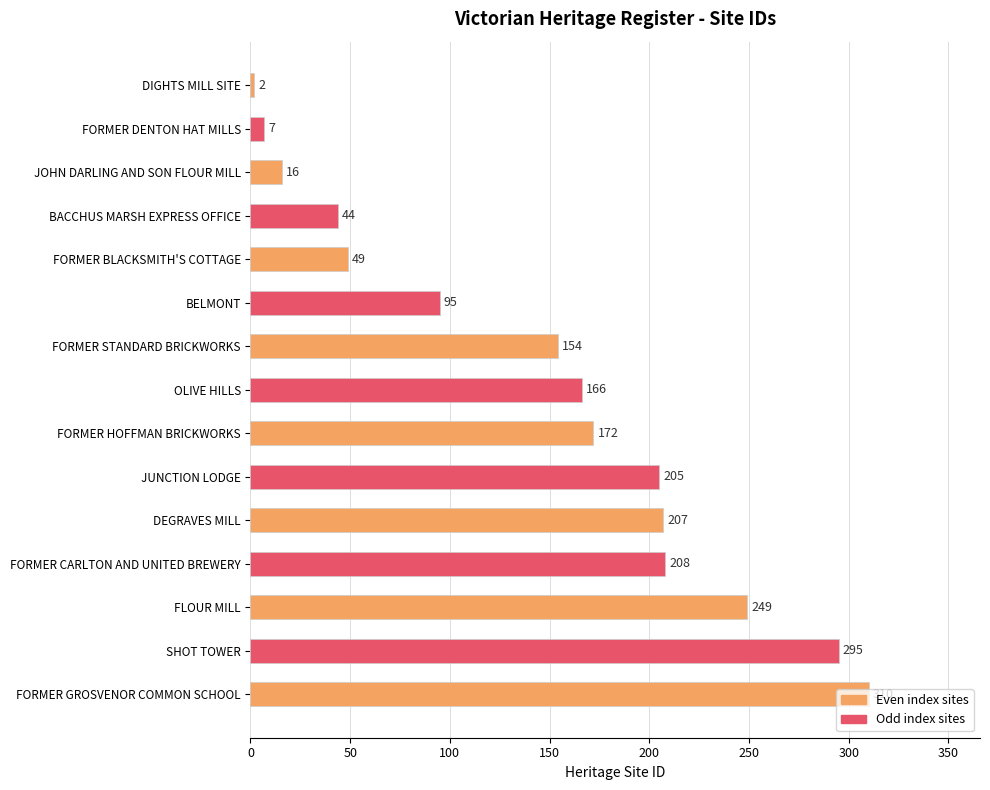

What is the average value?

145